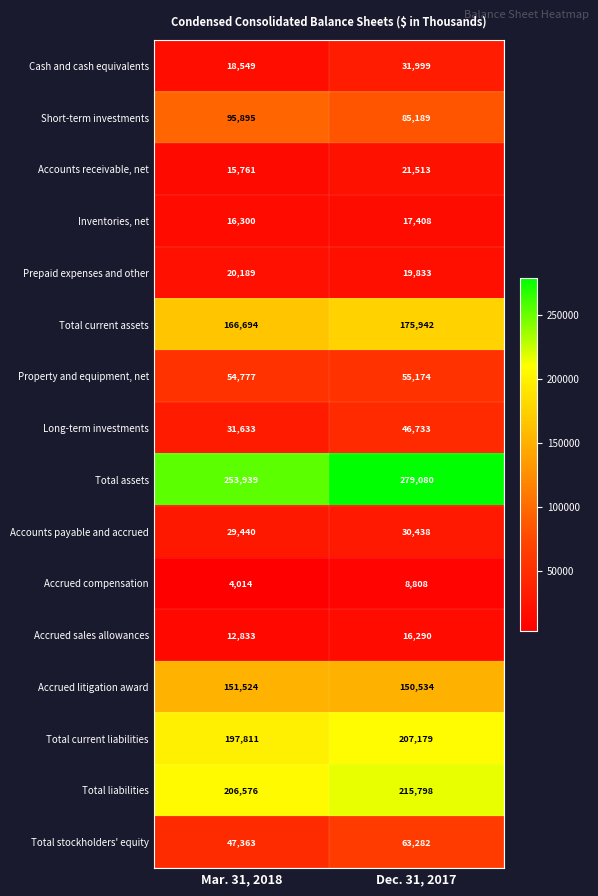

What is the average value of the Cash and cash equivalents series?

25274